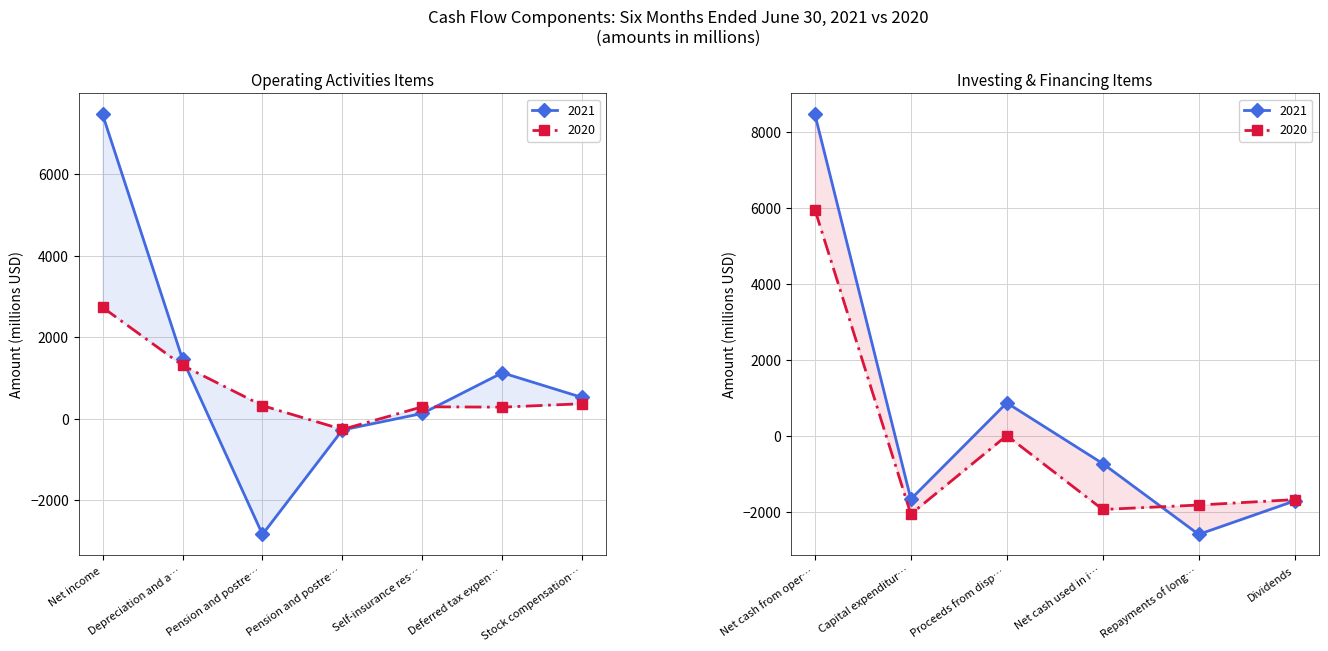

Reading right to left, extract all data points from this chart.

2021: Dividends=-1718	Repayments of long-term borrowings=-2599	Net cash used in investing activities=-734	Proceeds from disposal=863	Capital expenditures=-1670	Net cash from operating activities=8454	Stock compensation expense=521	Deferred tax expense=1127	Self-insurance reserves=130	Pension and postretirement benefit contributions=-276	Pension and postretirement benefit expense=-2839	Depreciation and amortization=1461	Net income=7468
2020: Dividends=-1683	Repayments of long-term borrowings=-1826	Net cash used in investing activities=-1943	Proceeds from disposal=2	Capital expenditures=-2065	Net cash from operating activities=5947	Stock compensation expense=368	Deferred tax expense=284	Self-insurance reserves=293	Pension and postretirement benefit contributions=-263	Pension and postretirement benefit expense=321	Depreciation and amortization=1309	Net income=2733